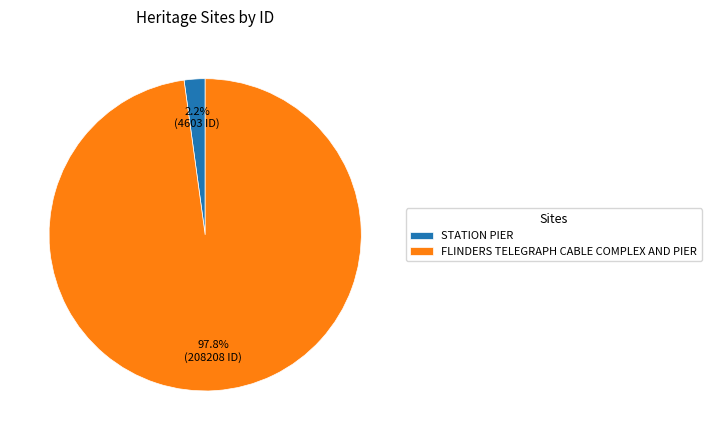

True or false: FLINDERS TELEGRAPH CABLE COMPLEX AND PIER accounts for 90% of the total.

False